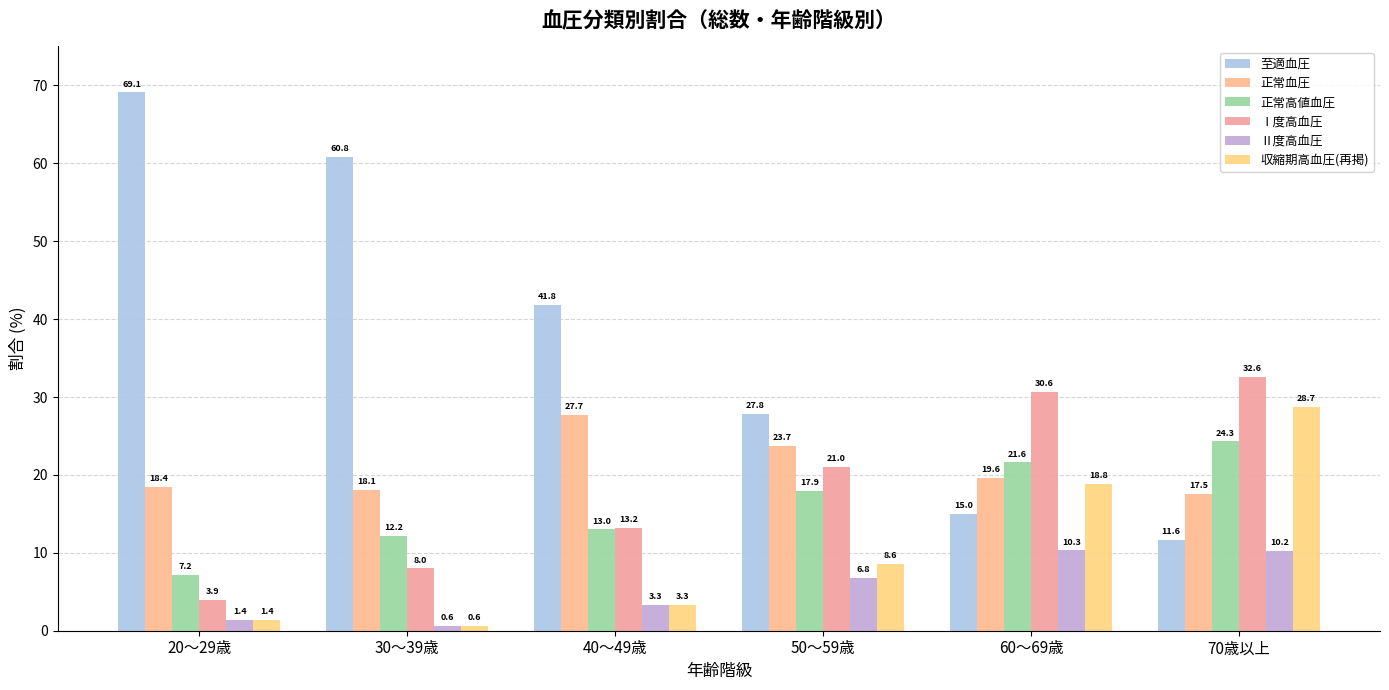

Reading left to right, list all the values displayed in this chart.

至適血圧: 20～29歳=69.1	30～39歳=60.8	40～49歳=41.8	50～59歳=27.8	60～69歳=15.0	70歳以上=11.6
正常血圧: 20～29歳=18.4	30～39歳=18.1	40～49歳=27.7	50～59歳=23.7	60～69歳=19.6	70歳以上=17.5
正常高値血圧: 20～29歳=7.2	30～39歳=12.2	40～49歳=13.0	50～59歳=17.9	60～69歳=21.6	70歳以上=24.3
Ⅰ度高血圧: 20～29歳=3.9	30～39歳=8.0	40～49歳=13.2	50～59歳=21.0	60～69歳=30.6	70歳以上=32.6
Ⅱ度高血圧: 20～29歳=1.4	30～39歳=0.6	40～49歳=3.3	50～59歳=6.8	60～69歳=10.3	70歳以上=10.2
収縮期高血圧(再掲): 20～29歳=1.4	30～39歳=0.6	40～49歳=3.3	50～59歳=8.6	60～69歳=18.8	70歳以上=28.7